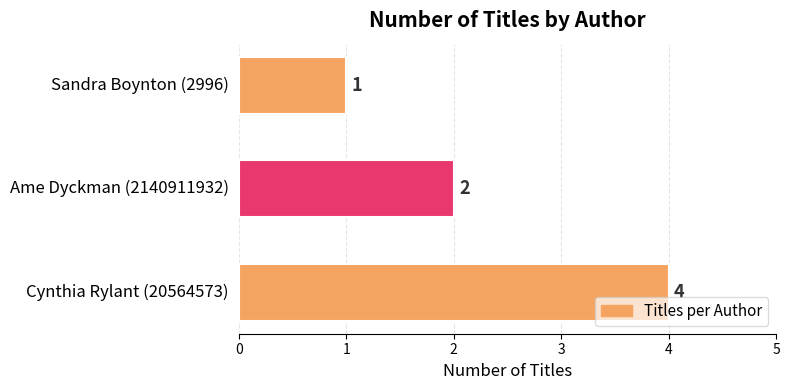

What is the smallest value displayed?

1